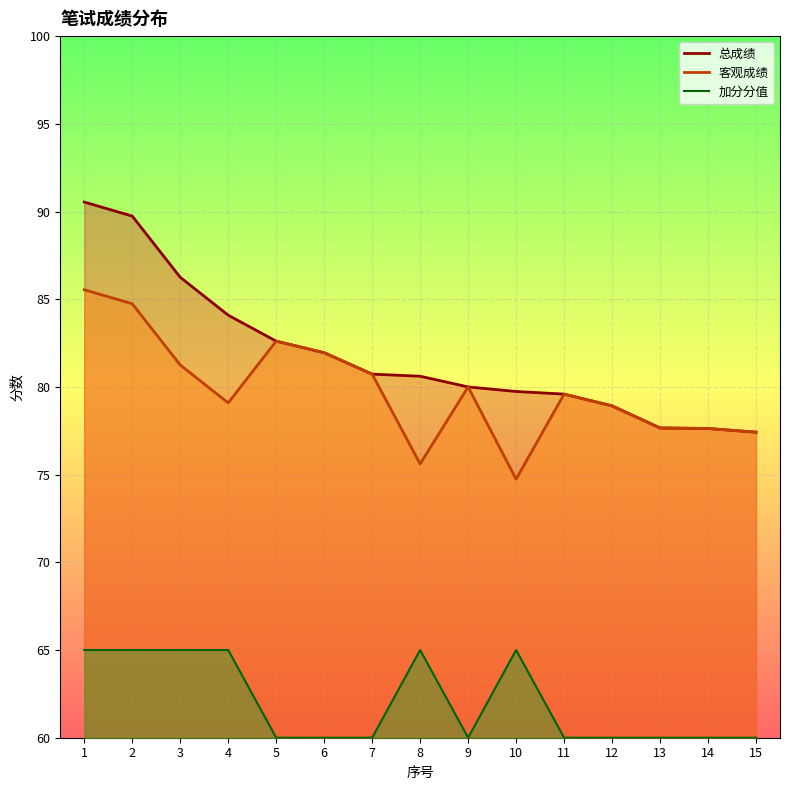

What is the average value of the 加分分值 series?

62.0